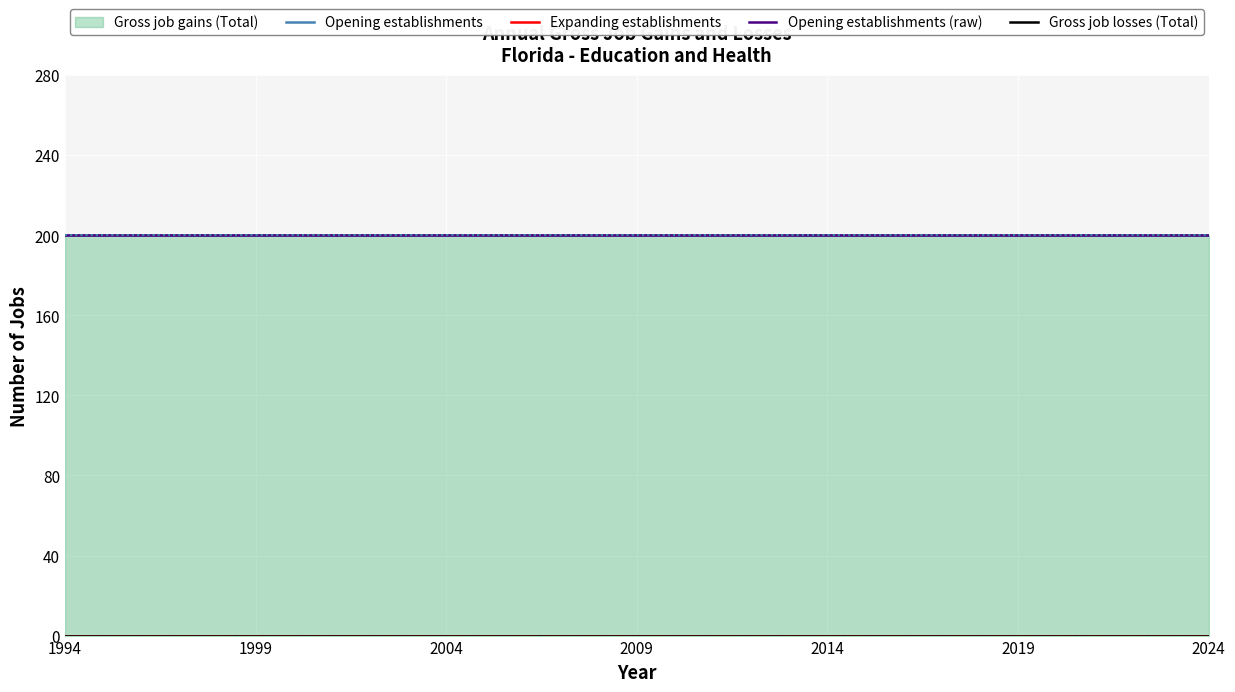

At which category does the chart reach its minimum across all series?

1994